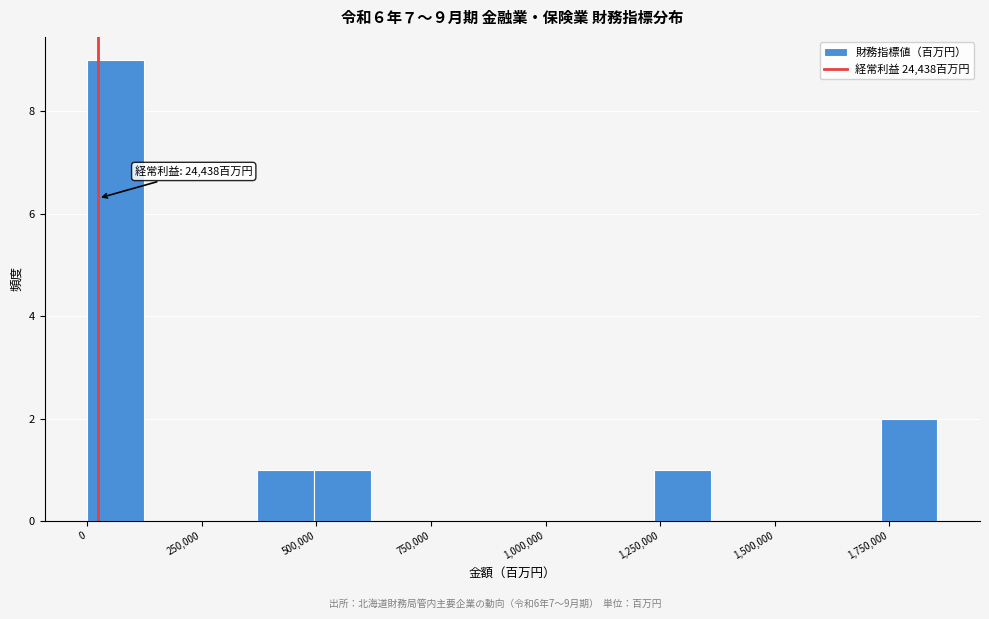

Around what value on the x-axis is the tallest bar? Give the approximate position of its centre, as read against the axis.

50000